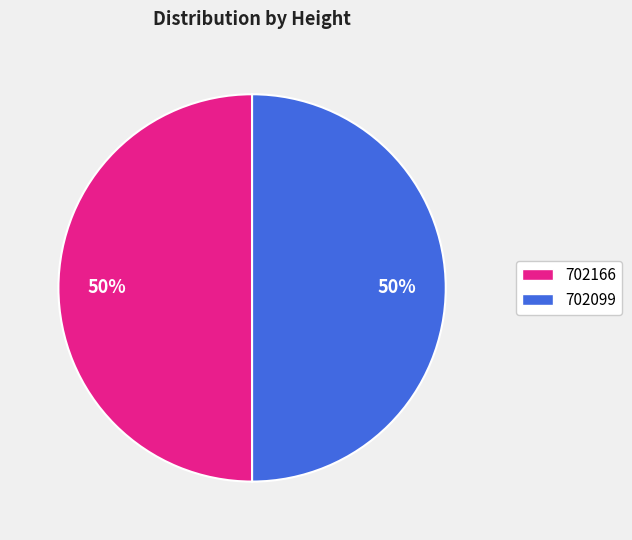

What is the ratio of the value at 702166 to the value at 702099?

1.0